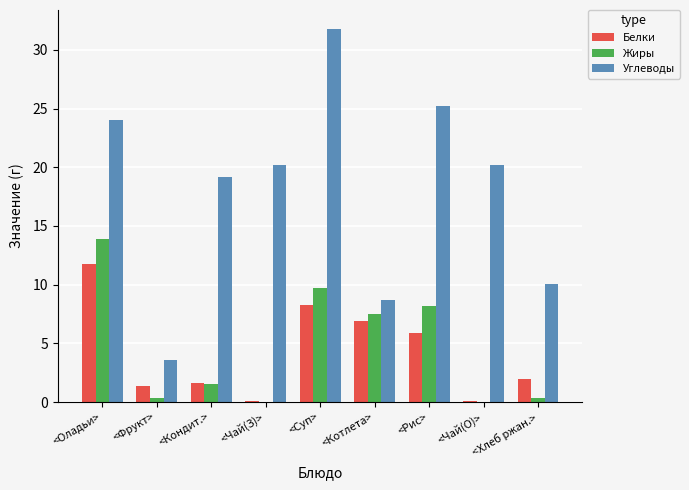

Which category has the highest value in the Жиры series?

<Оладьи>